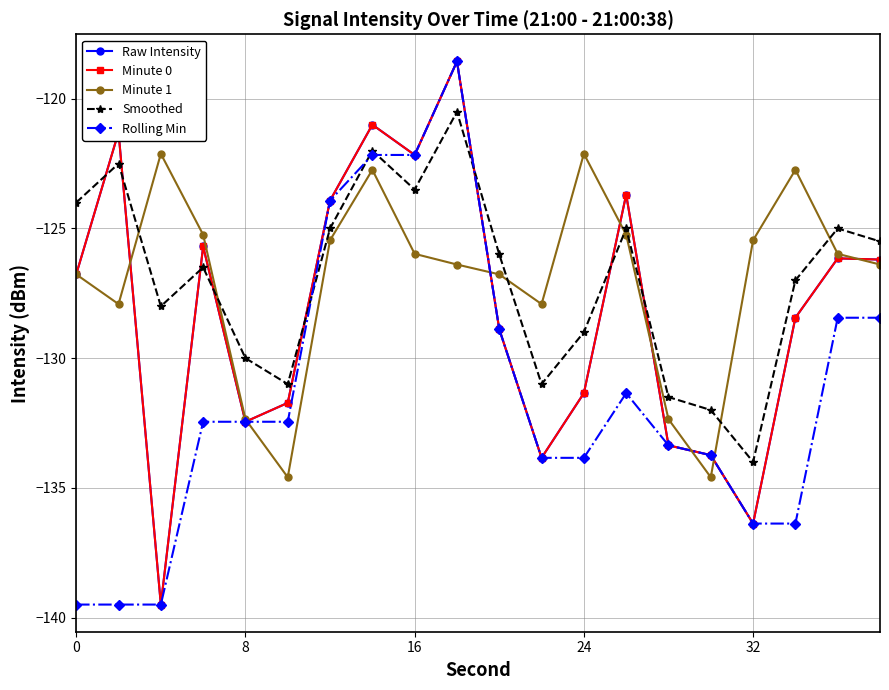

Is this an area chart (filled region under the line)?

No